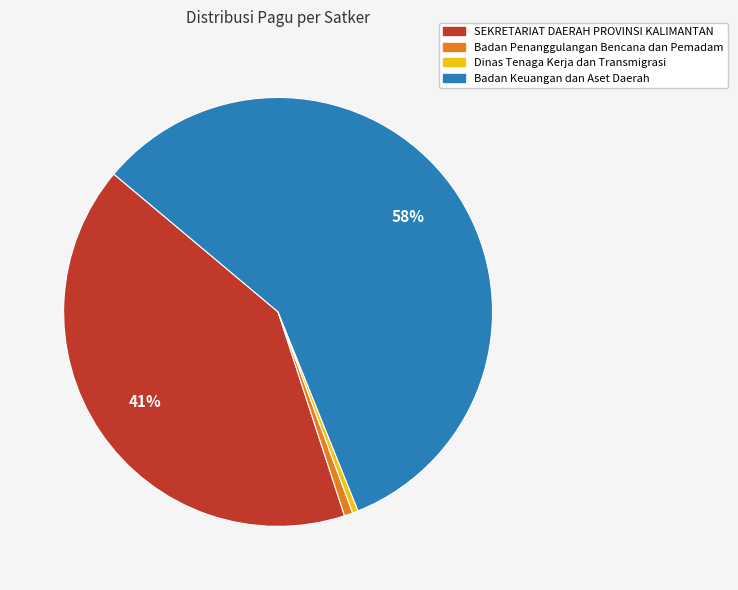

Which has a higher value, Badan Keuangan dan Aset Daerah or Dinas Tenaga Kerja dan Transmigrasi?

Badan Keuangan dan Aset Daerah